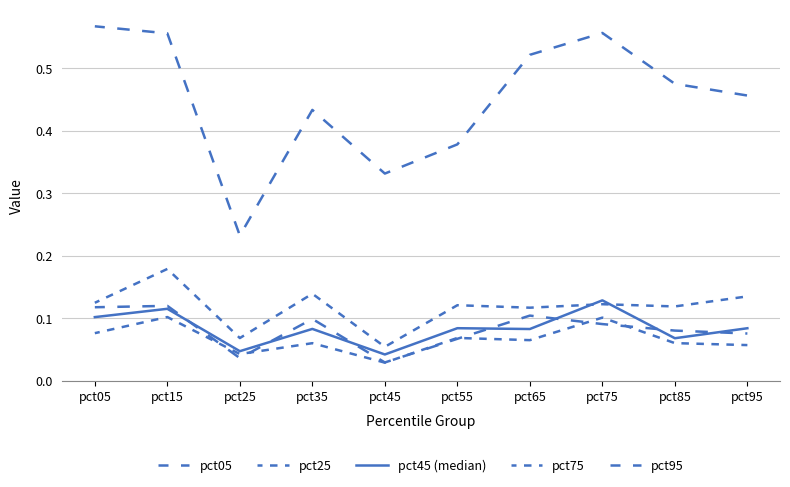

True or false: pct75 and pct05 intersect in this chart.

False